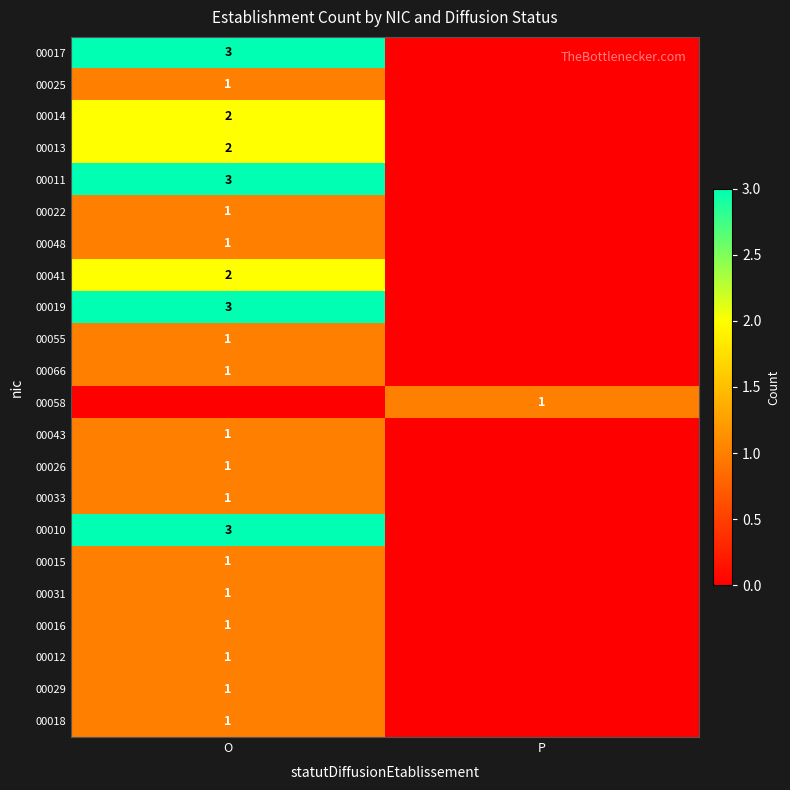

What is the maximum value shown in the chart?

3